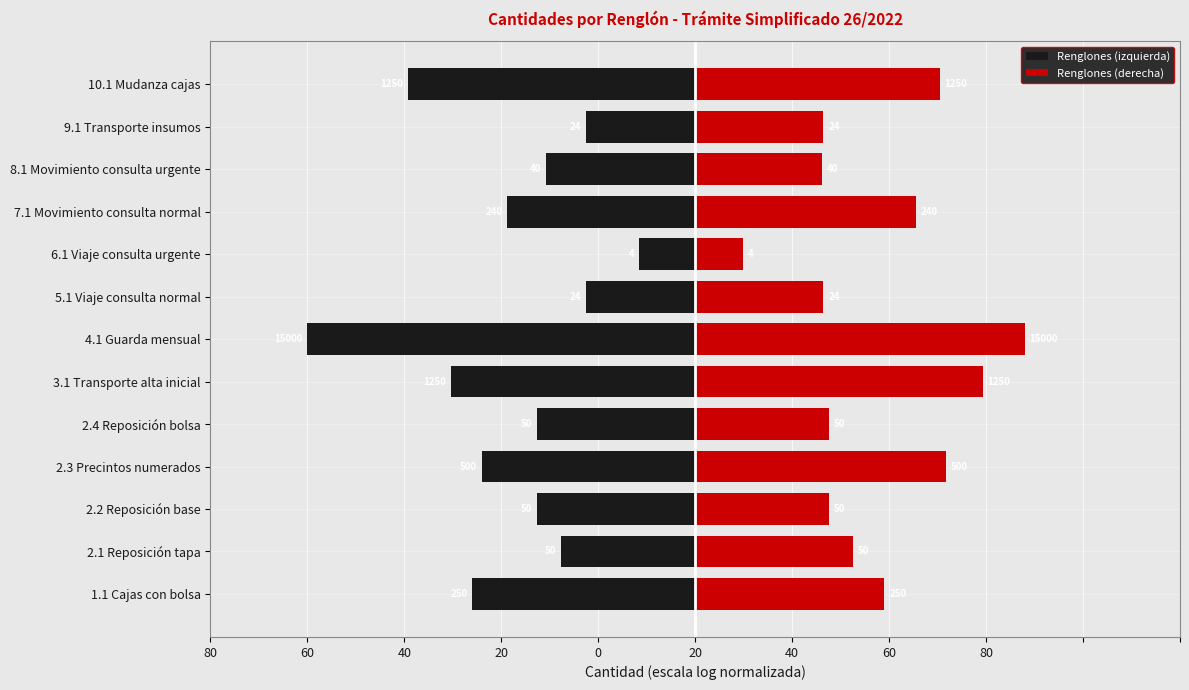

How many bars are there in each group?

2